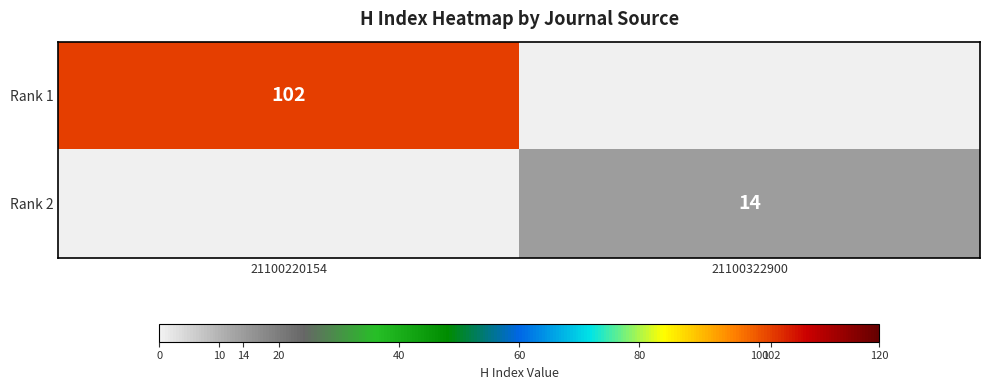

Is it true that Rank 1 equals 45 at 21100220154?

False